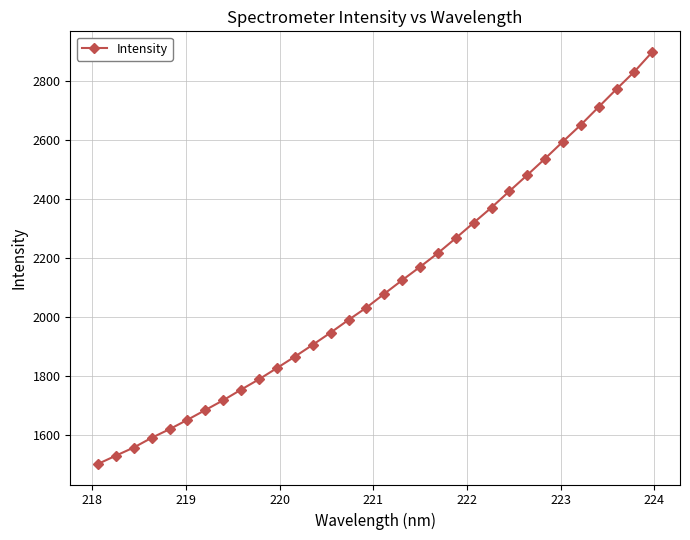

What is the smallest value displayed?

1503.0